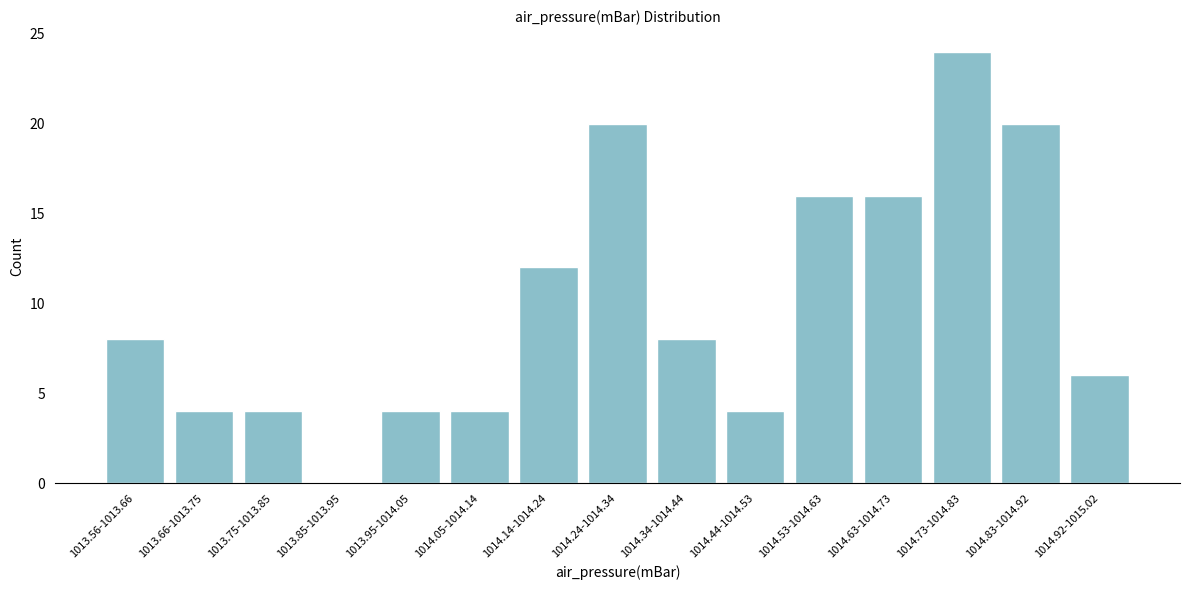

Reading right to left, what are all the values shown in this chart?

1014.92-1015.02=6	1014.83-1014.92=20	1014.73-1014.83=24	1014.63-1014.73=16	1014.53-1014.63=16	1014.44-1014.53=4	1014.34-1014.44=8	1014.24-1014.34=20	1014.14-1014.24=12	1014.05-1014.14=4	1013.95-1014.05=4	1013.85-1013.95=0	1013.75-1013.85=4	1013.66-1013.75=4	1013.56-1013.66=8